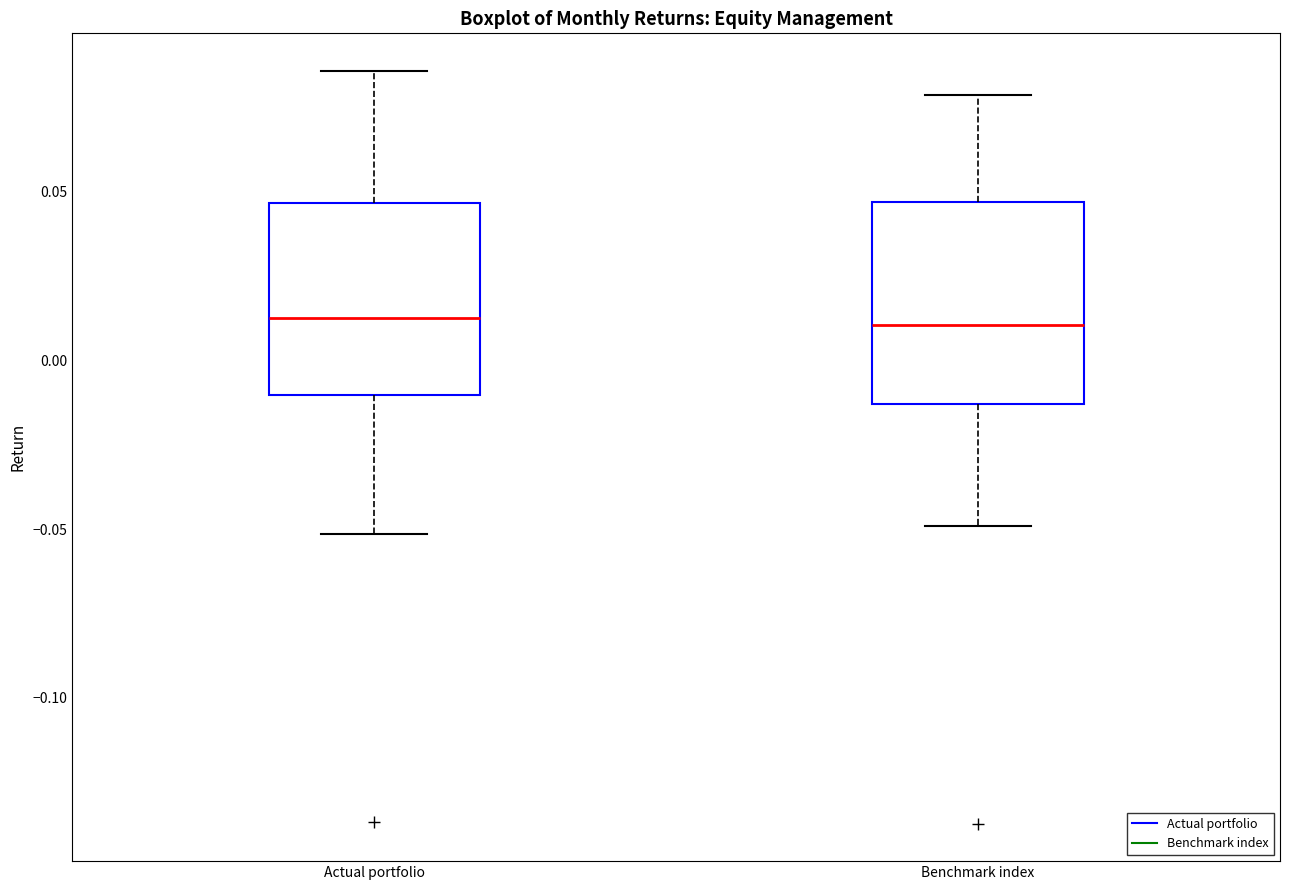

Reading left to right, read every box against the y-axis: the position of its median line, the range the box covers, and the ends of its whiskers. The values are not printed on the chart, so give them approximately, as read against the axis.

Actual portfolio: median 0.015, box -0.010 to 0.045, whiskers -0.050 to 0.085
Benchmark index: median 0.010, box -0.015 to 0.045, whiskers -0.050 to 0.080